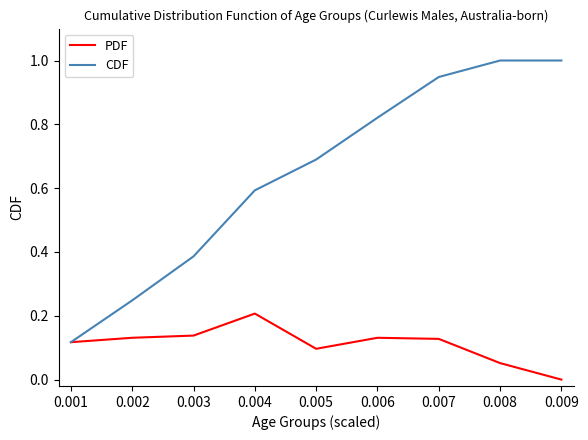

What is the average value of the CDF series?

0.6